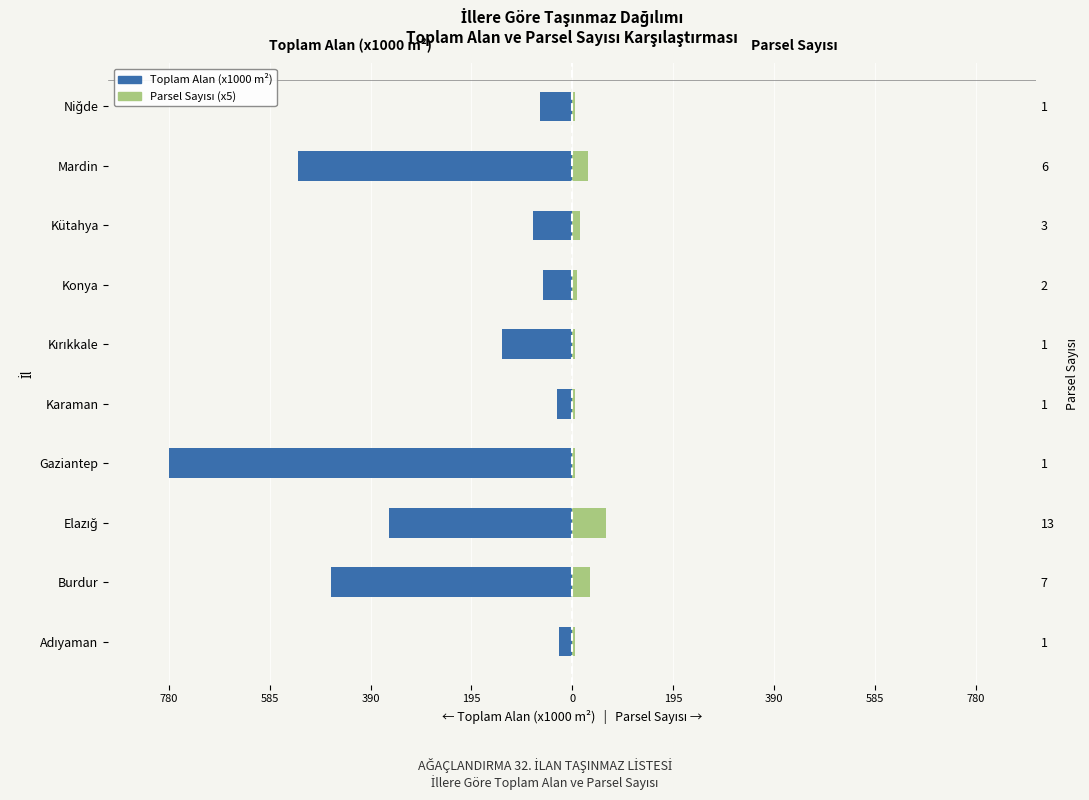

Reading right to left, what are all the values shown in this chart?

Toplam Alan (x1000 m²): -63.3	-531.2	-76.1	-57.0	-136.0	-29.3	-780.8	-354.7	-466.2	-25.9
Parsel Sayısı (x5): 5.0	30.0	15.0	10.0	5.0	5.0	5.0	65.0	35.0	5.0